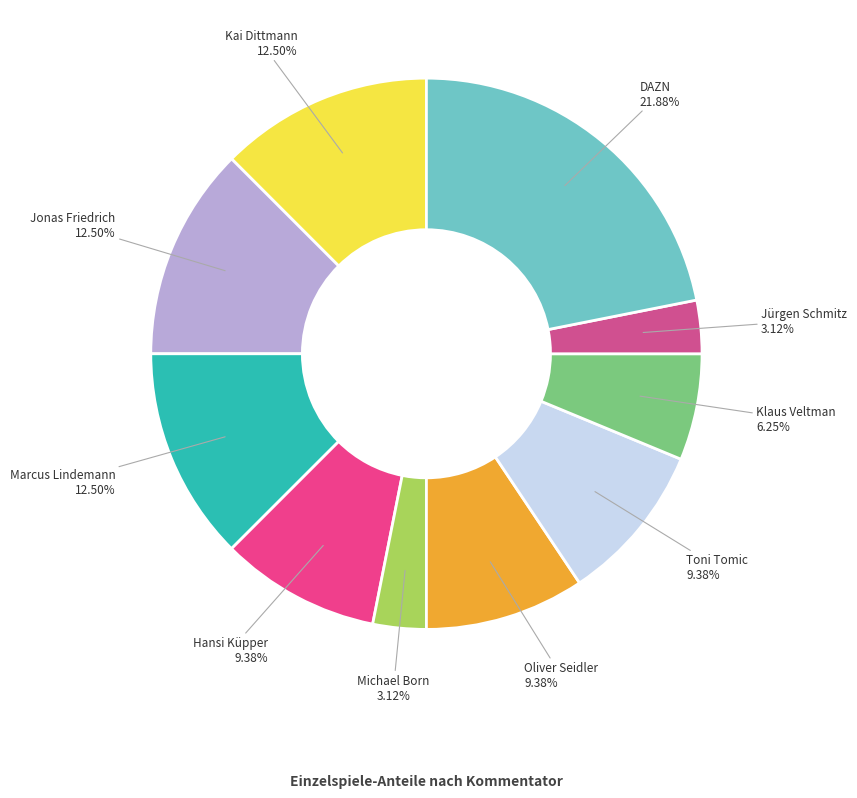

Is it true that Michael Born is 3% of the pie?

True